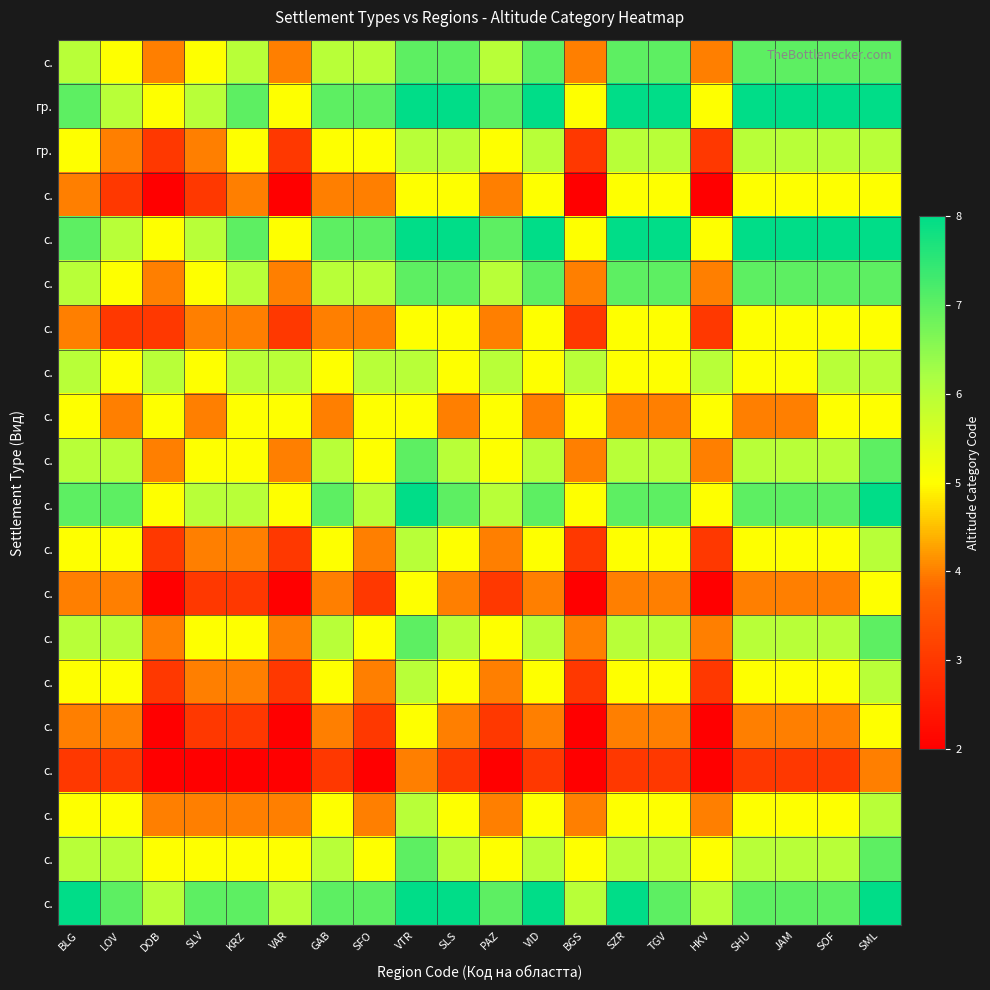

What is the spread (max minus min) of values at TGV?

5